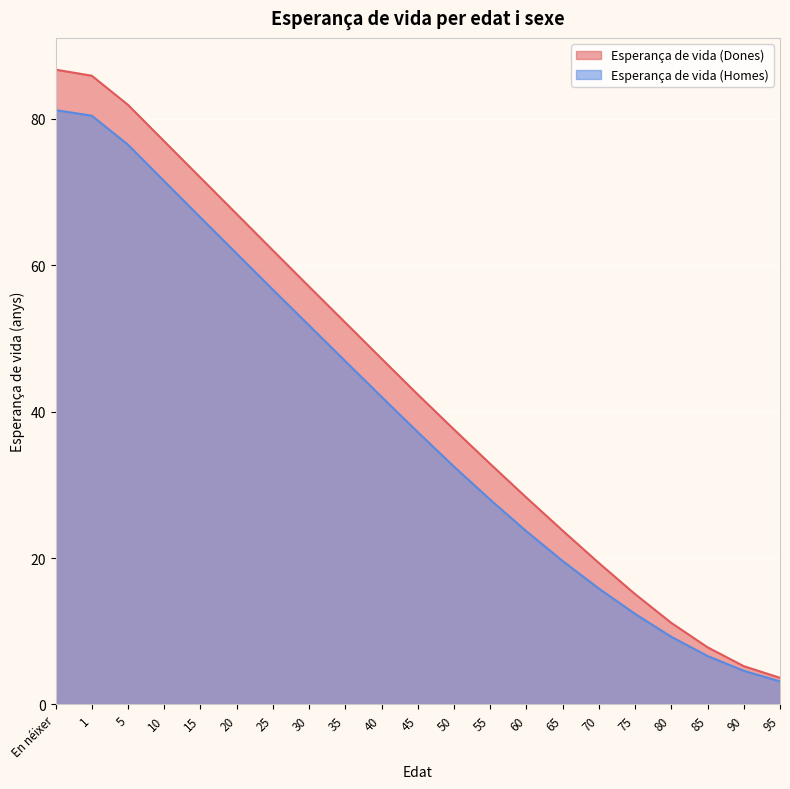

The Esperança de vida (Homes) series shows 80.4 at 25. True or false?

False